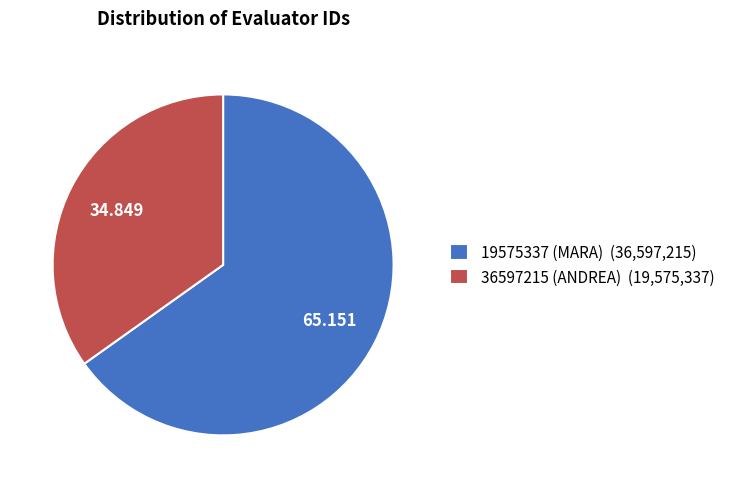

Count the number of slices in the pie.

2